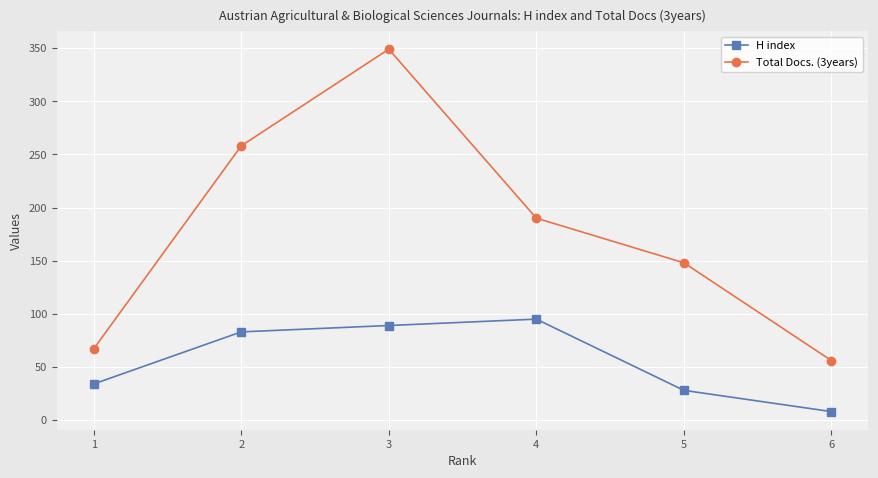

Rank the series by their average value, from lowest to highest.

H index, Total Docs. (3years)